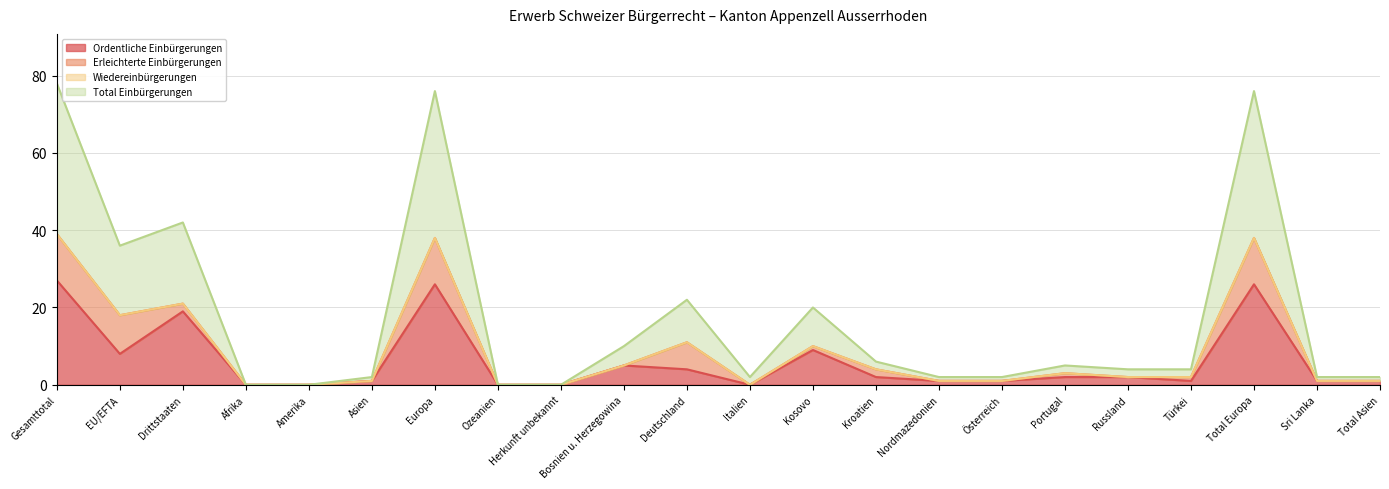

The Ordentliche Einbürgerungen series shows 0 at Italien. True or false?

True